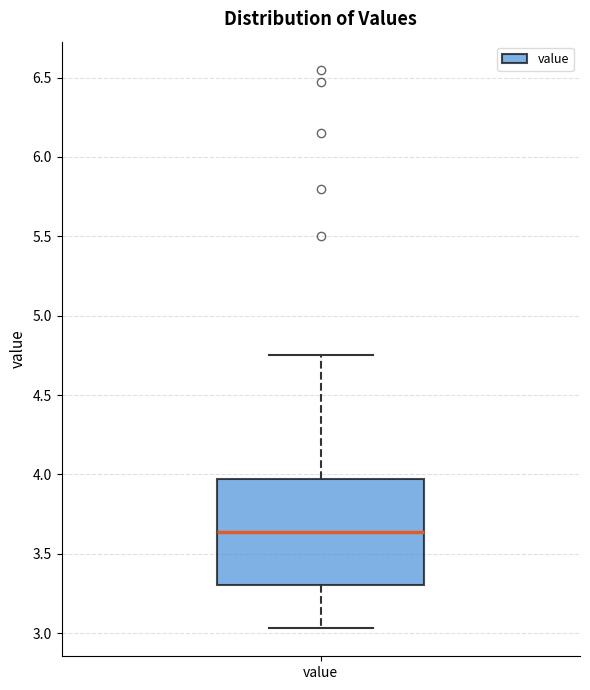

Where is the lower edge of the box for value on the y-axis? The values are not printed on the chart, so give them approximately, as read against the axis.

3.30